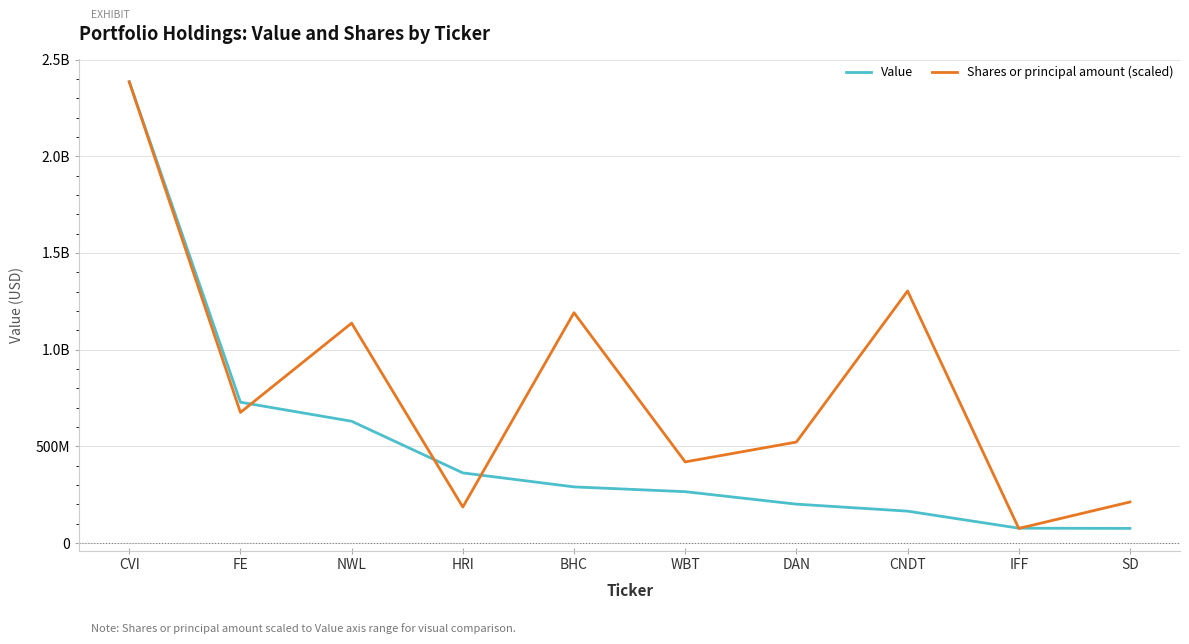

What is the difference between the second highest and second lowest values in the Shares or principal amount (scaled) series?

1117156933.7